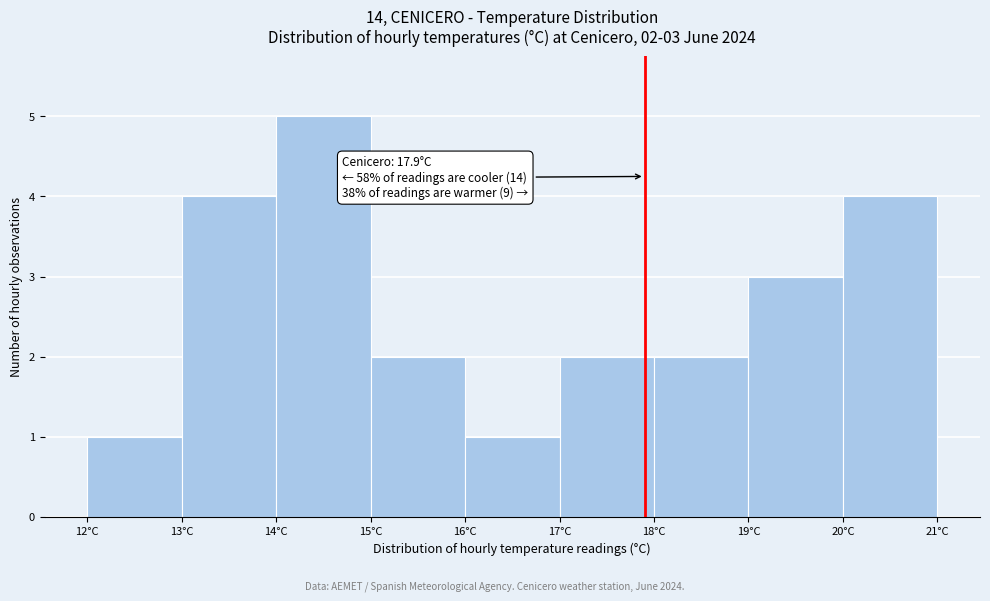

Which range on the x-axis has the tallest bar?

14 to 15